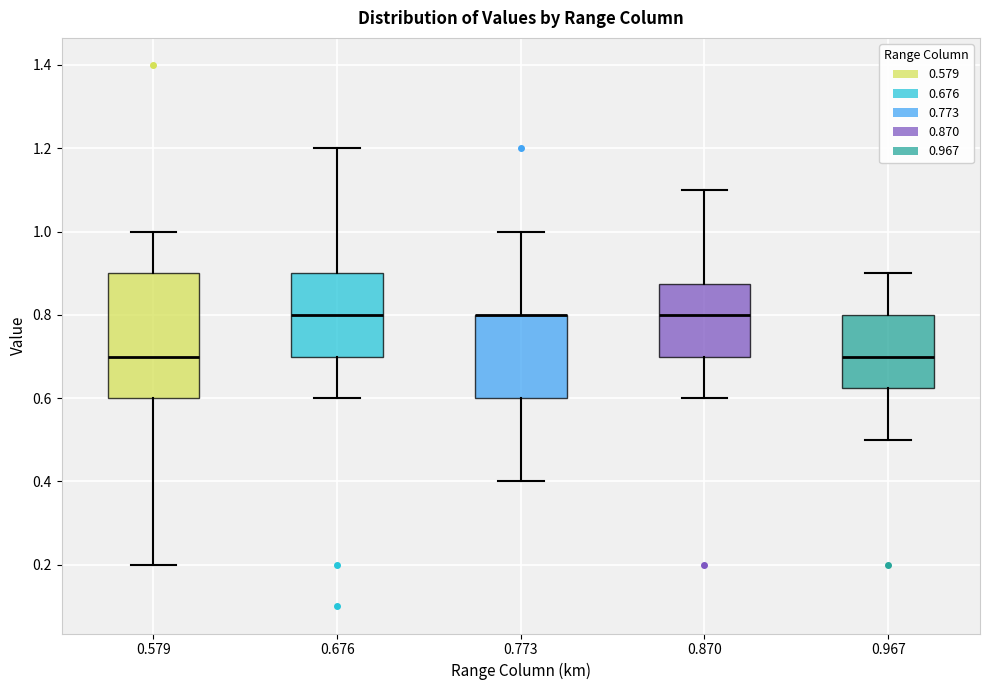

Reading left to right, transcribe this box plot: for each box, give where its median line is, the range the box spans, and where its two whiskers end, as read against the y-axis. The values are not printed on the chart, so give them approximately, as read against the axis.

0.579: median 0.70, box 0.60 to 0.90, whiskers 0.20 to 1.00
0.676: median 0.80, box 0.70 to 0.90, whiskers 0.60 to 1.20
0.773: median 0.80 (drawn on the box's upper edge), box 0.60 to 0.80, whiskers 0.40 to 1.00
0.870: median 0.80, box 0.70 to 0.88, whiskers 0.60 to 1.10
0.967: median 0.70, box 0.62 to 0.80, whiskers 0.50 to 0.90